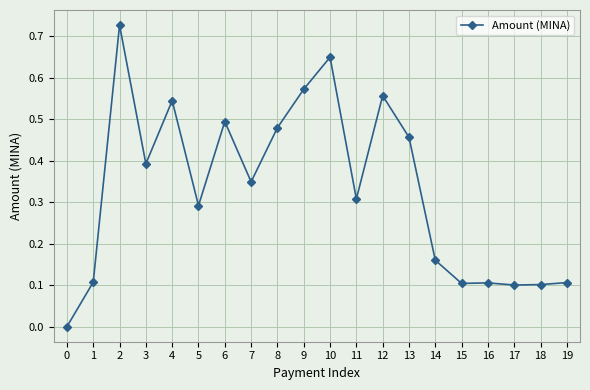

True or false: the data shows 0.1 at 1.

True